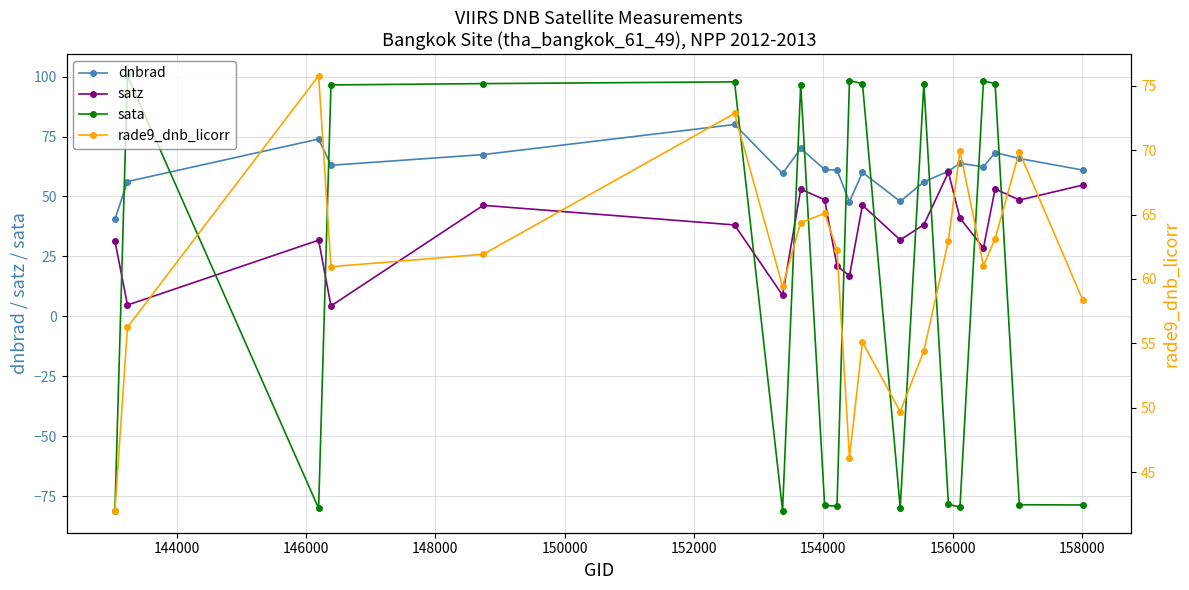

What is the value of the dnbrad point at the 18th from the left?

68.3